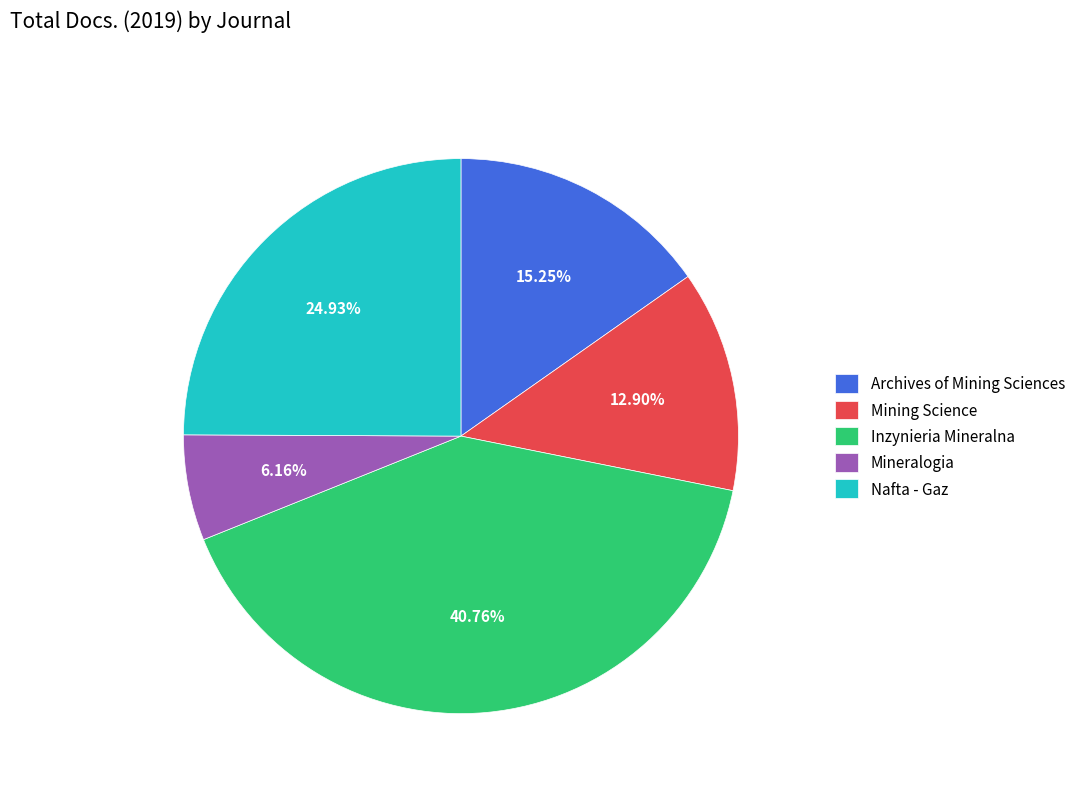

To the nearest percent, what portion does Inzynieria Mineralna represent?

41%